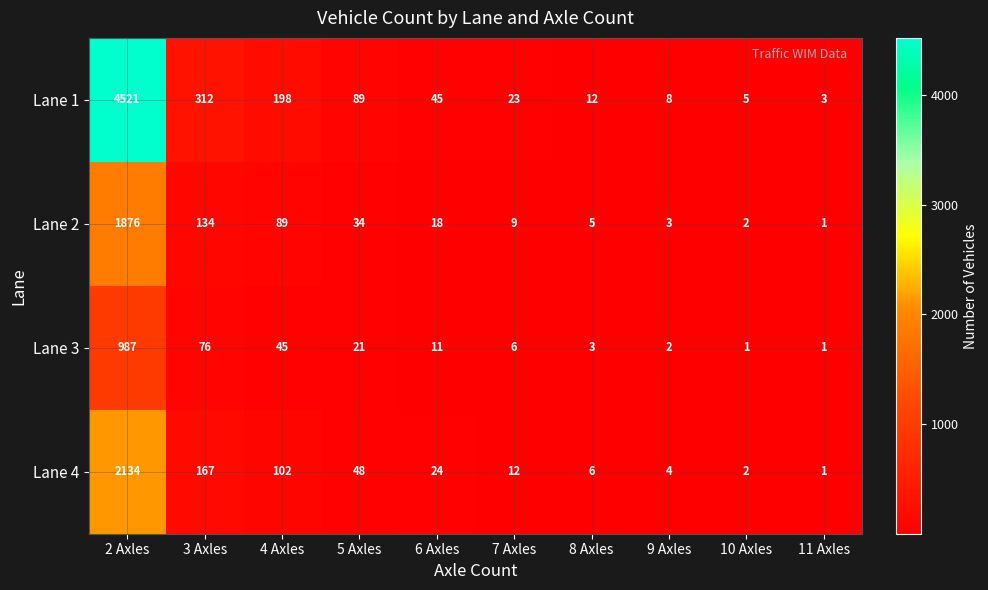

What is the difference between the maximum and second lowest values in the Lane 3 series?

986